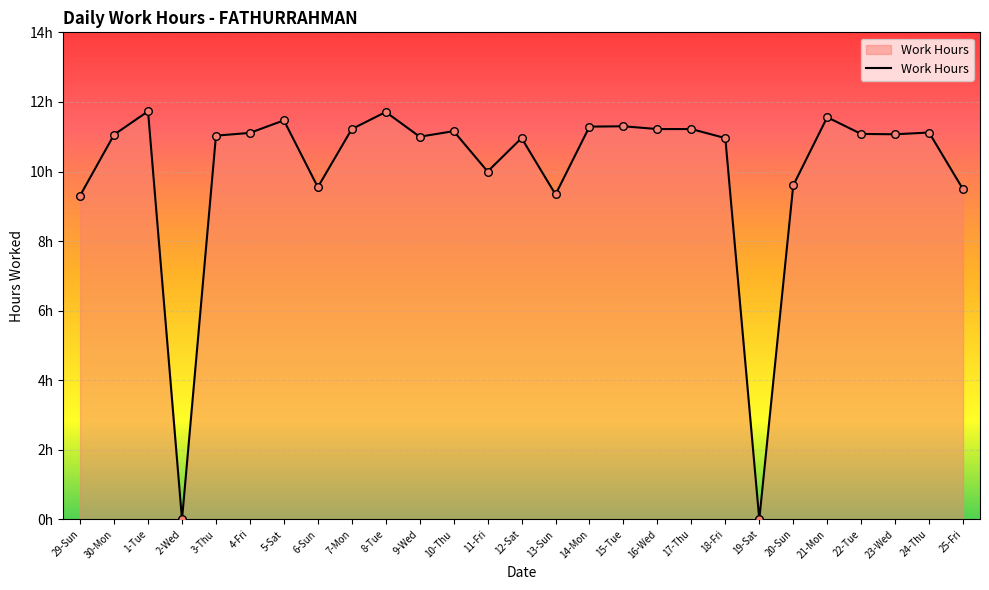

Between 18-Fri and 4-Fri, which is larger?

4-Fri